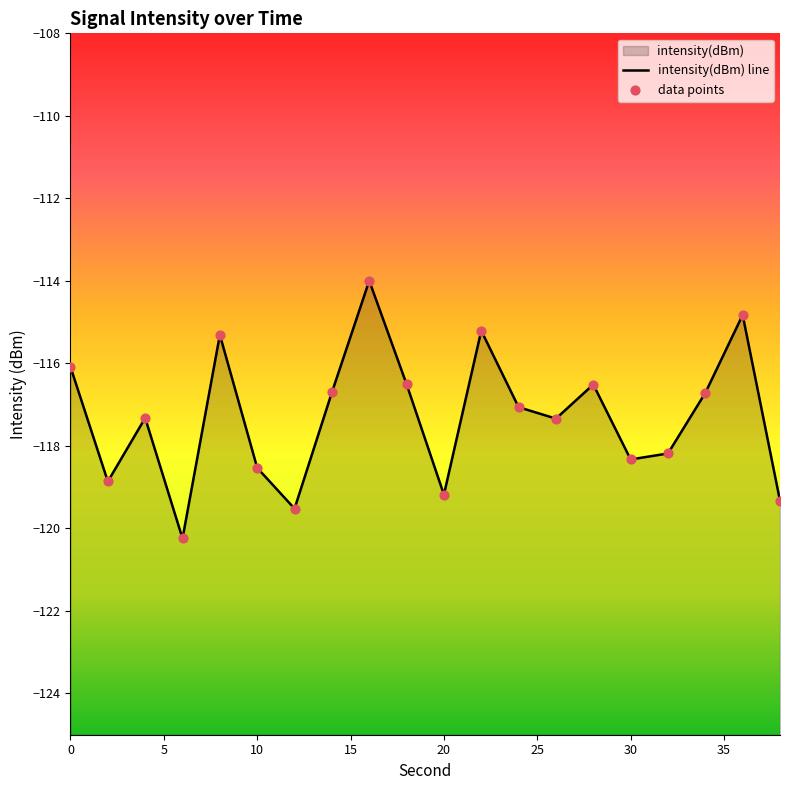

Which has a higher value, 8 or 20?

8